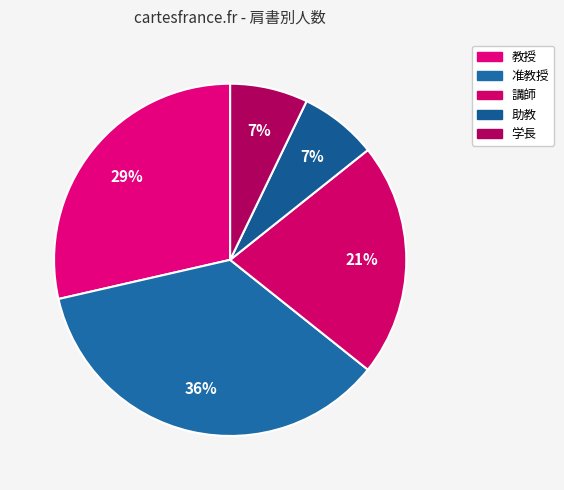

Is it true that 准教授 is 21% of the pie?

False